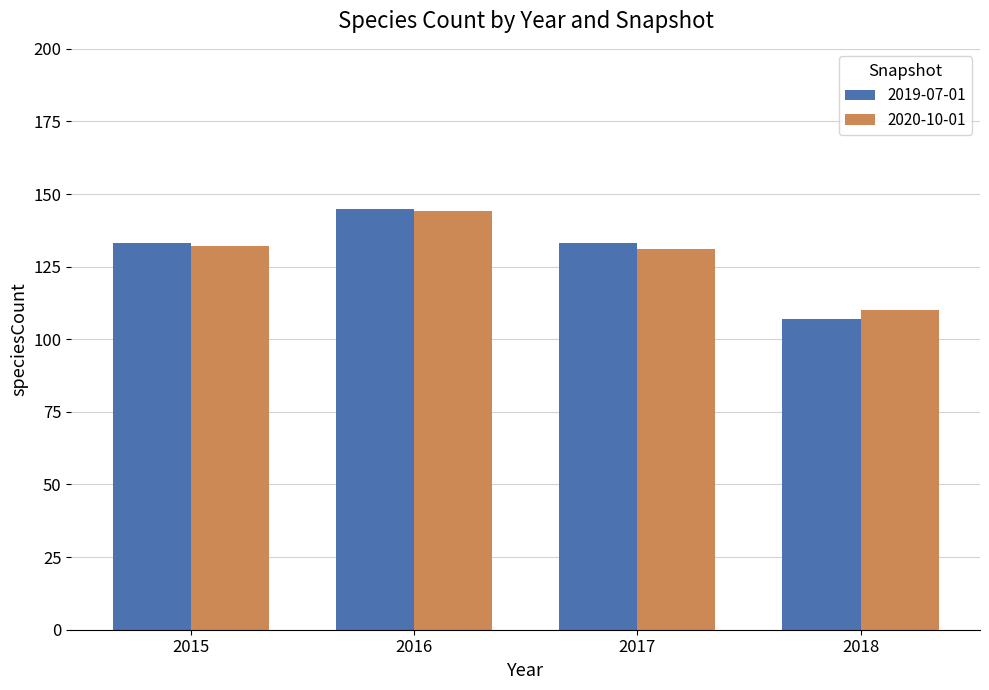

Is the value of 2020-10-01 at 2016 greater than the value of 2019-07-01 at 2015?

Yes